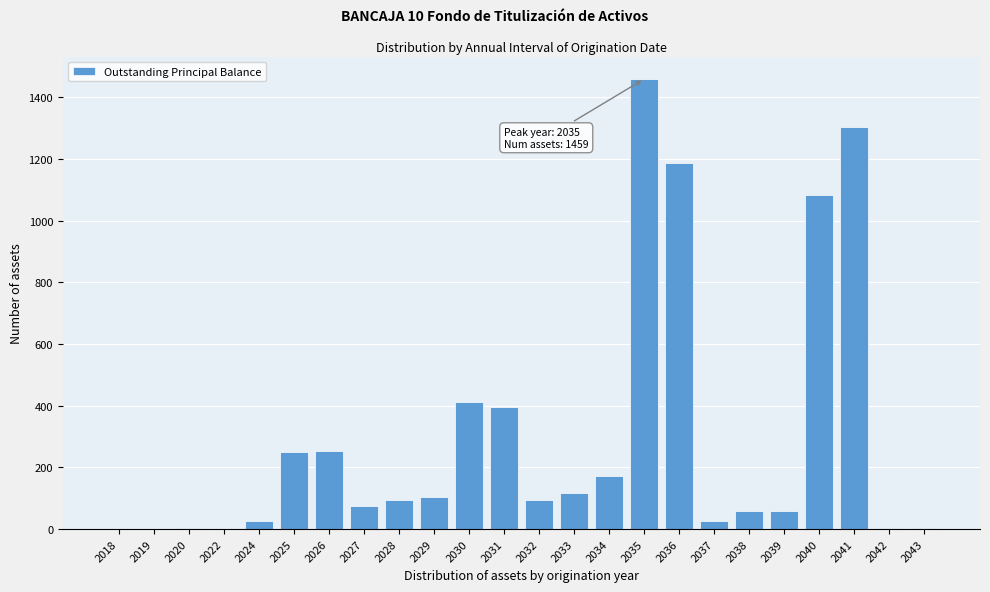

What is the sum of all values?

7177